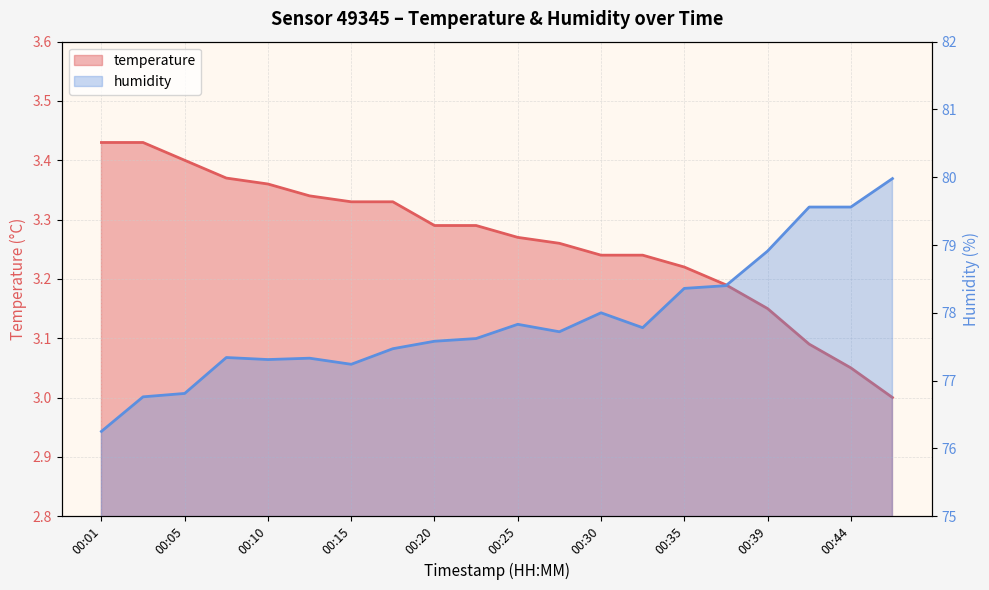

True or false: humidity and temperature cross at least once.

False